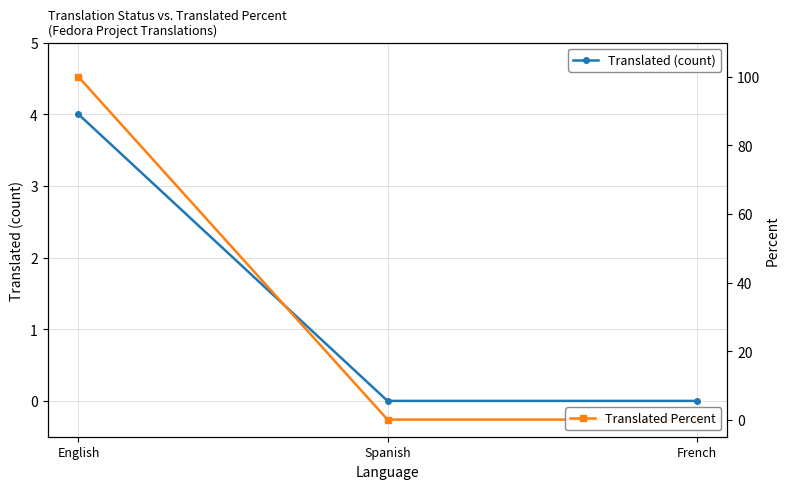

Between English and French, which is larger?

English